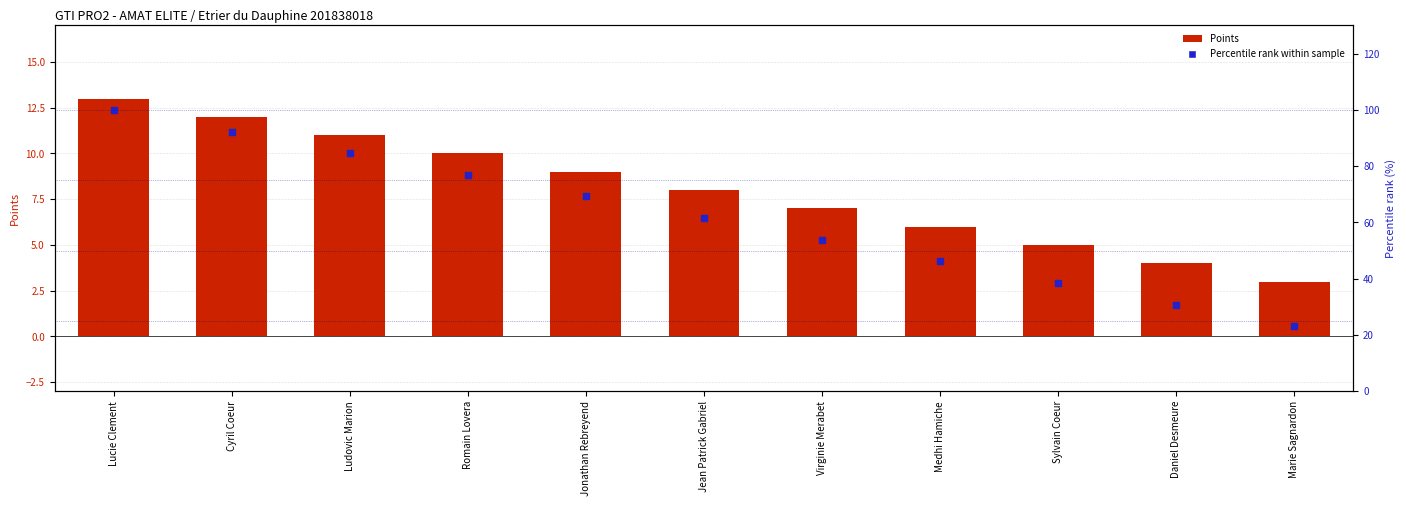

Which series reaches the maximum Y coordinate?

Percentile rank